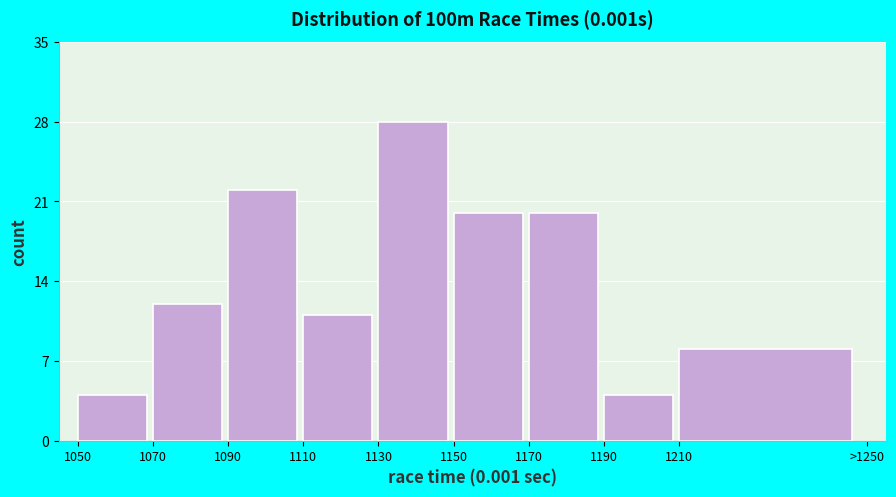

Reading right to left, transcribe all the data shown in this chart.

1210=8	1190=4	1170=20	1150=20	1130=28	1110=11	1090=22	1070=12	1050=4